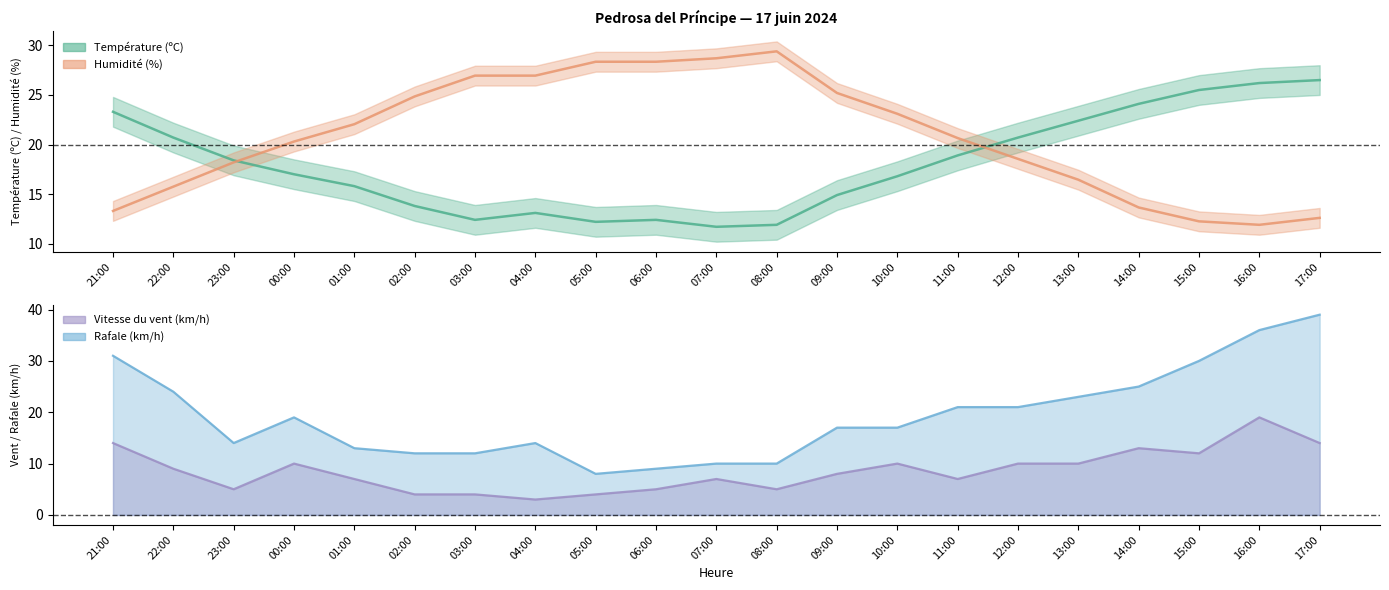

Between which two adjacent categories do Vitesse du vent (km/h) and Humidité (%) first intersect?

21:00 and 22:00